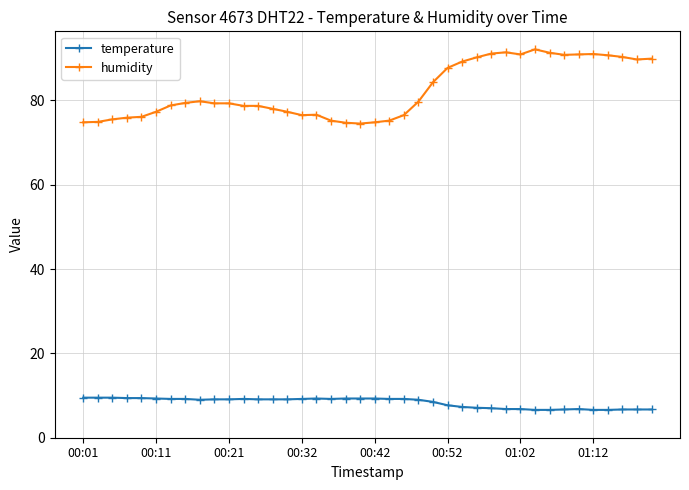

Which series has the widest spread of values?

humidity